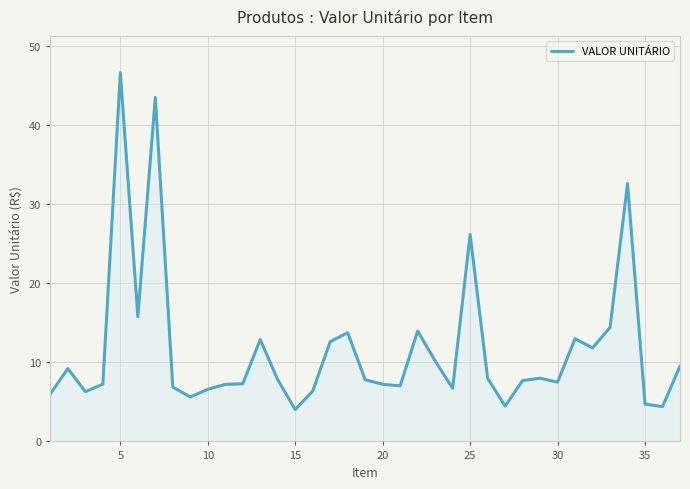

What is the minimum value shown in the chart?

4.0